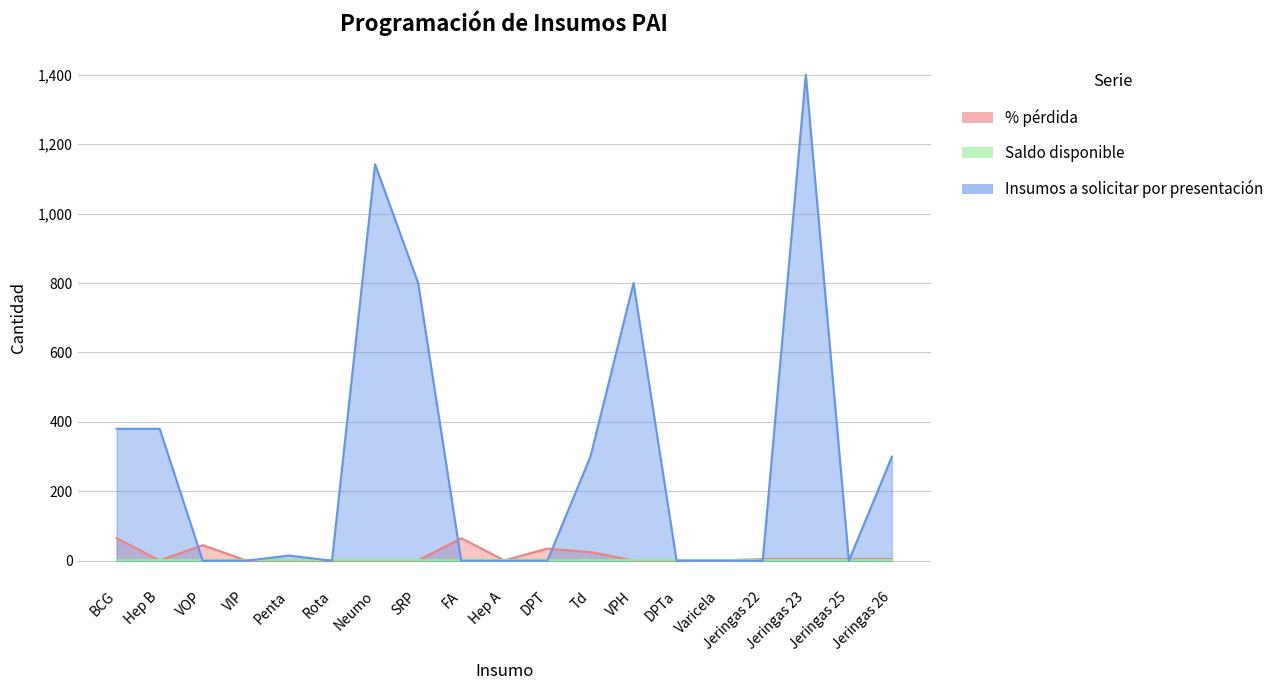

Where do Insumos a solicitar por presentación and % pérdida first cross each other?

Hep B and VOP